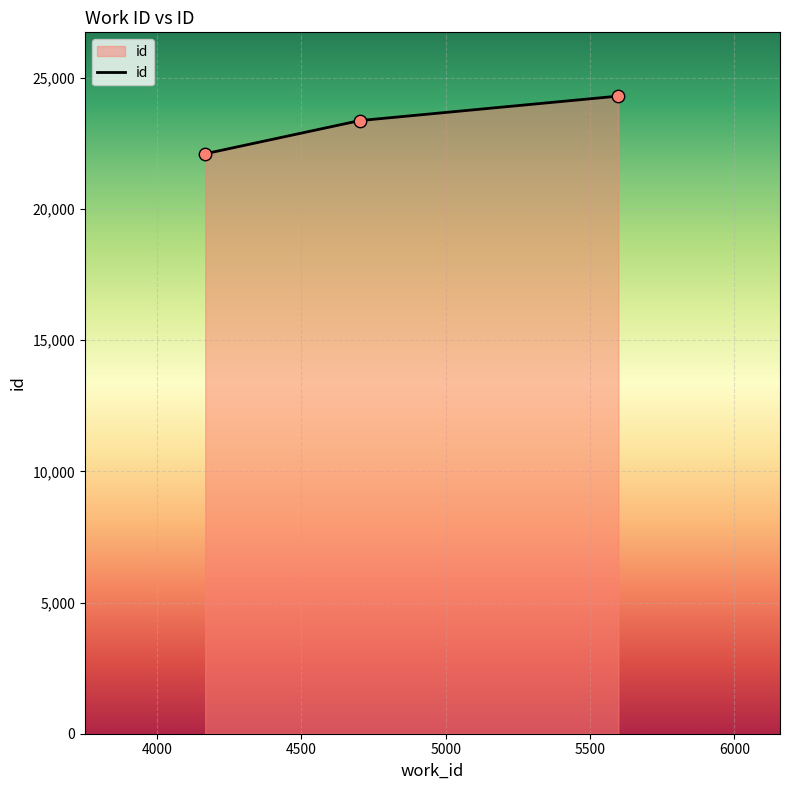

What is the sum of all values?

69786